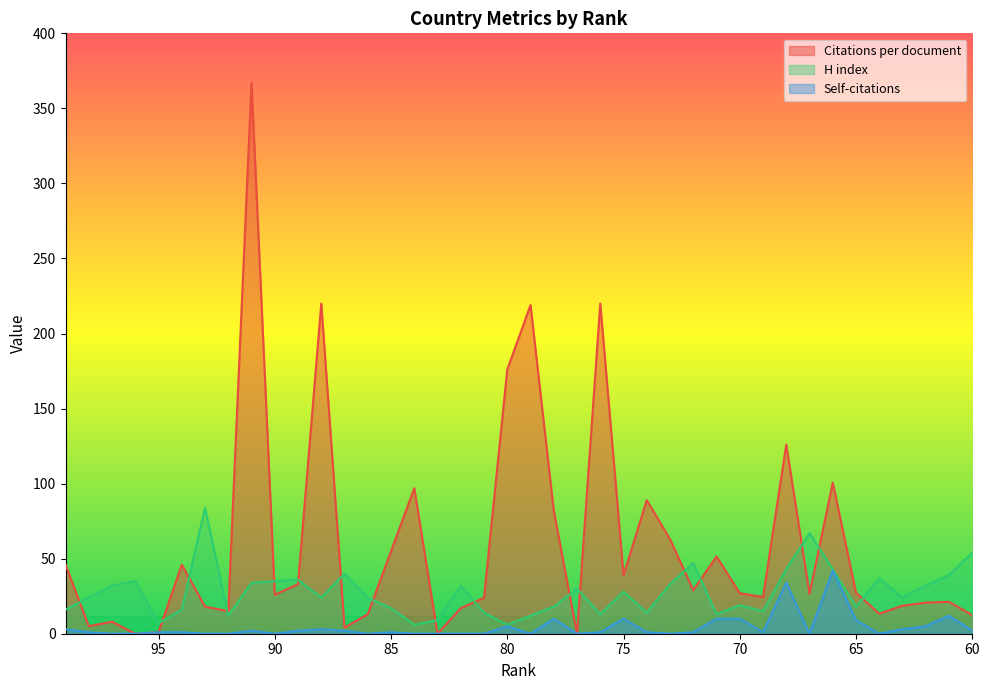

Where is the first local minimum for Self-citations?

90